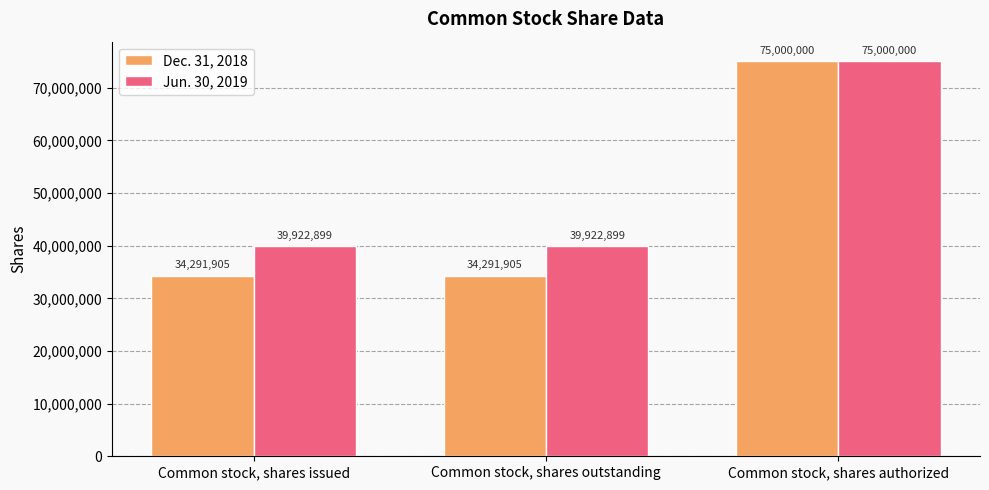

Which category has the highest value across all series?

Common stock, shares authorized